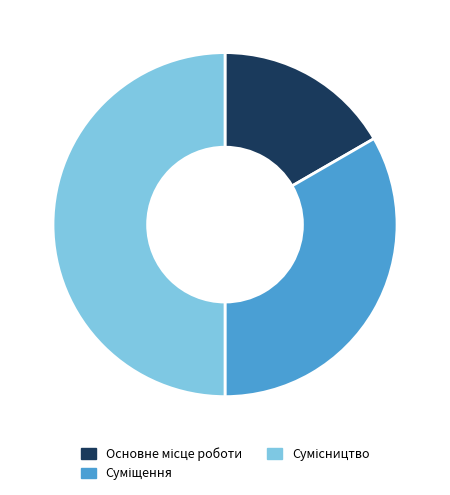

Count the number of slices in the pie.

3